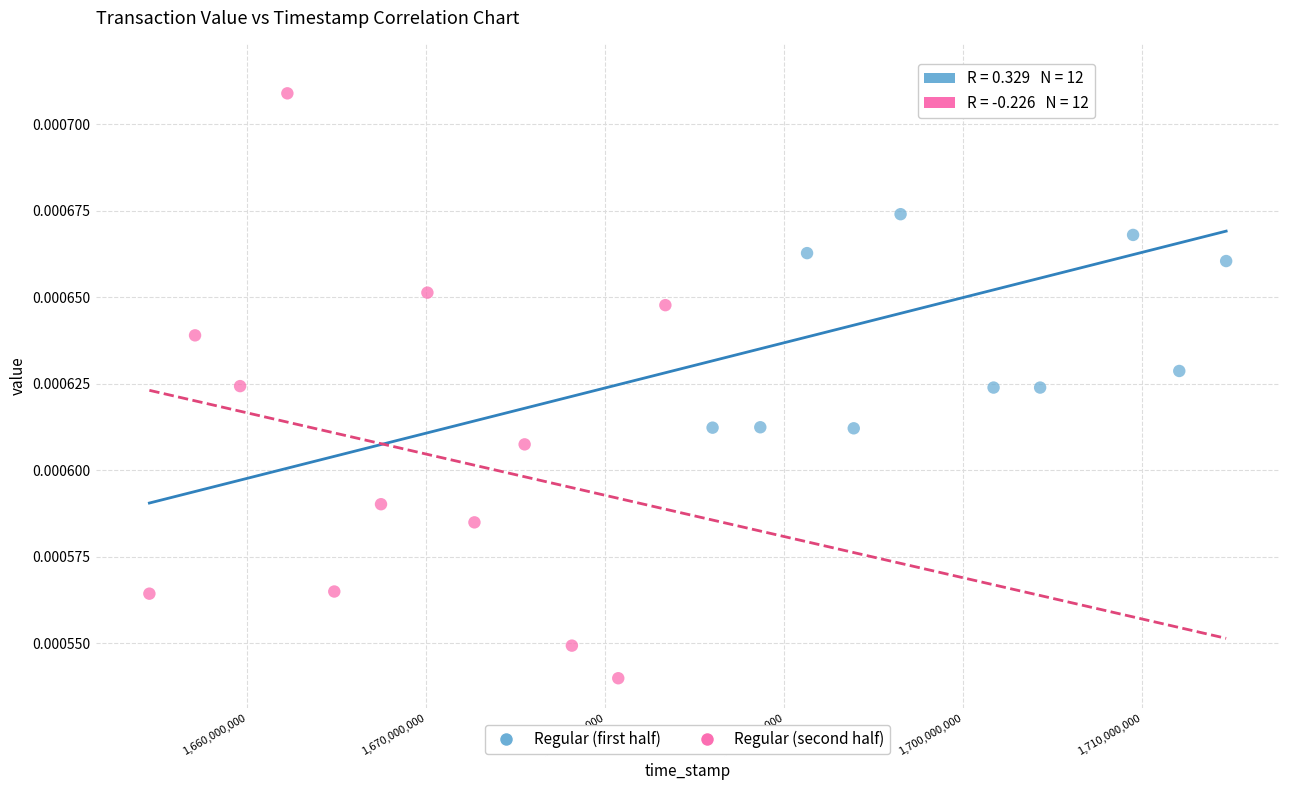

Which series reaches the minimum Y coordinate?

Regular (second half)